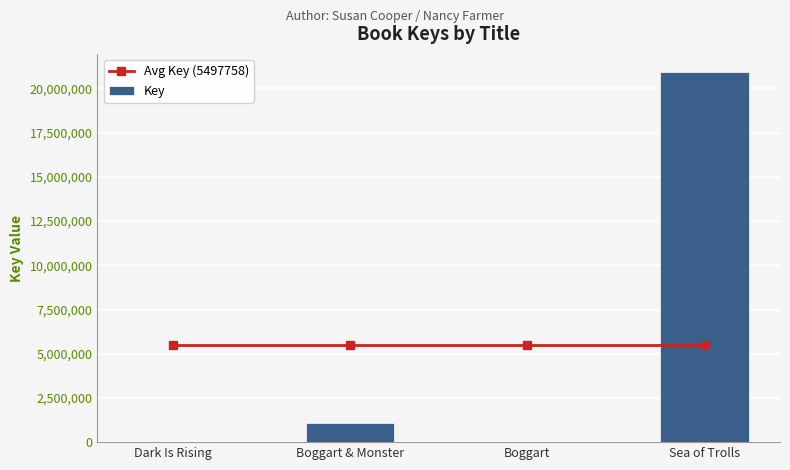

What is the value of the Key bar at the 2nd from the left?

1070177.0